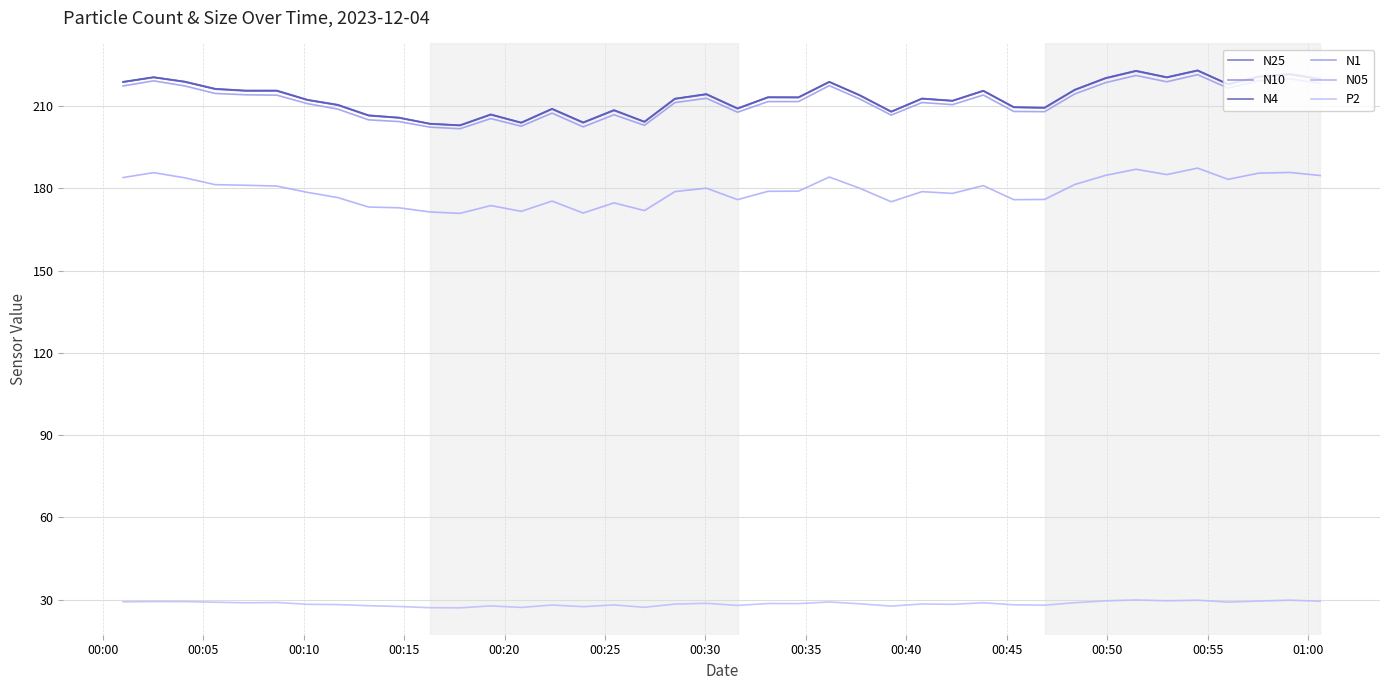

What is the value of the P2 point at the 25th from the left?

28.4